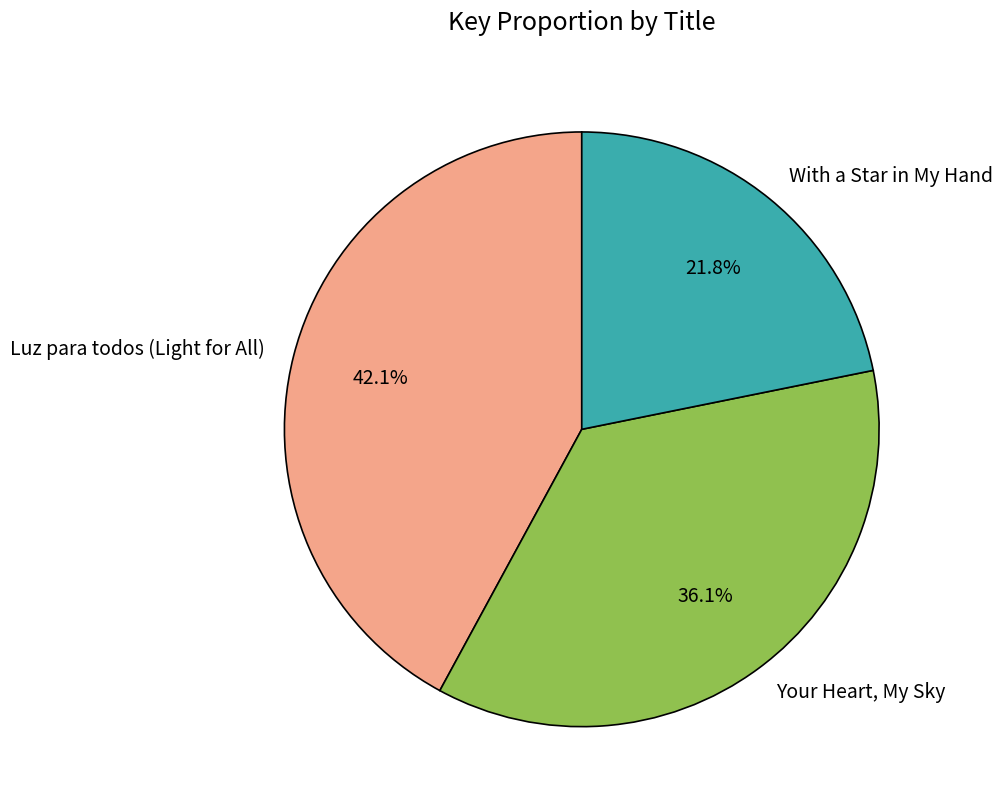

Does Your Heart, My Sky represent more than half of the total?

No